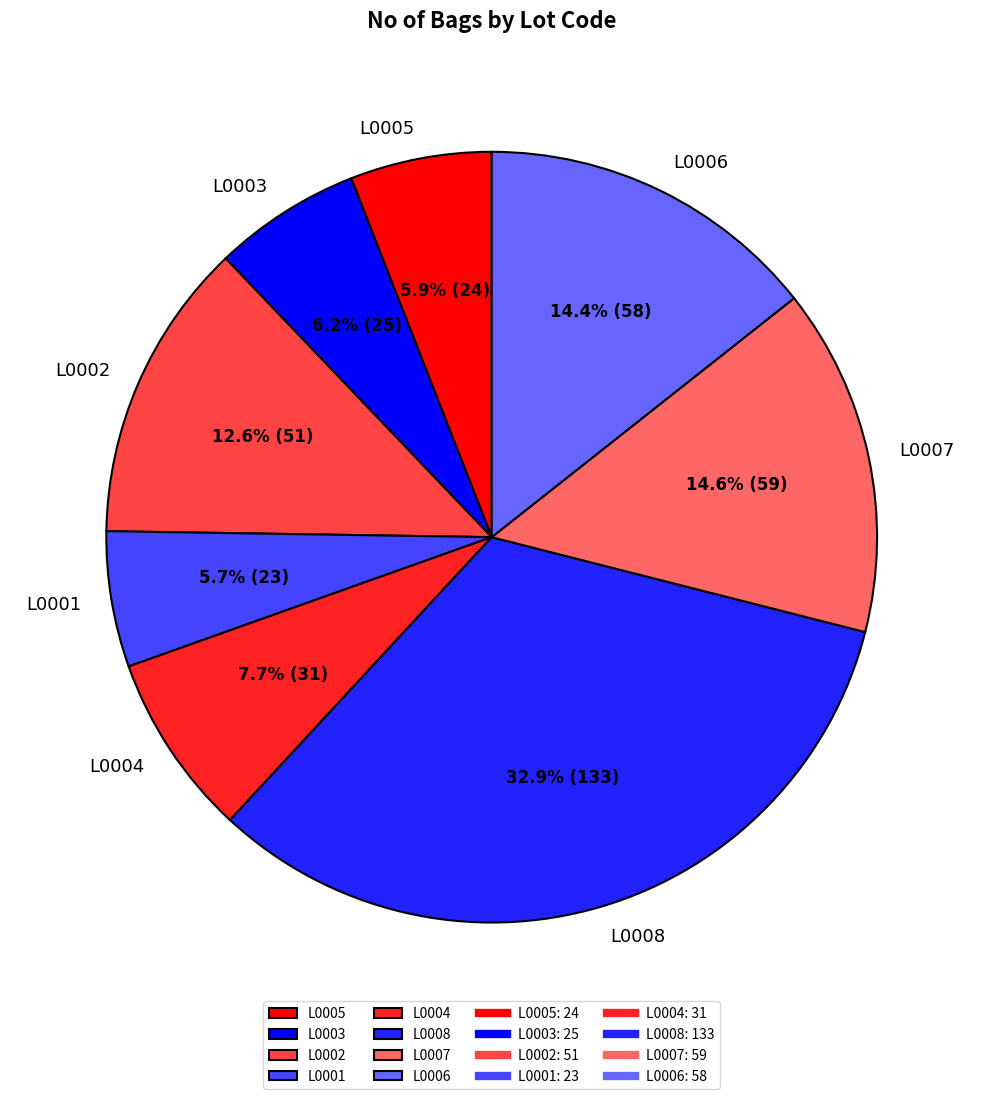

What percentage is NOT represented by L0008?

67.1%